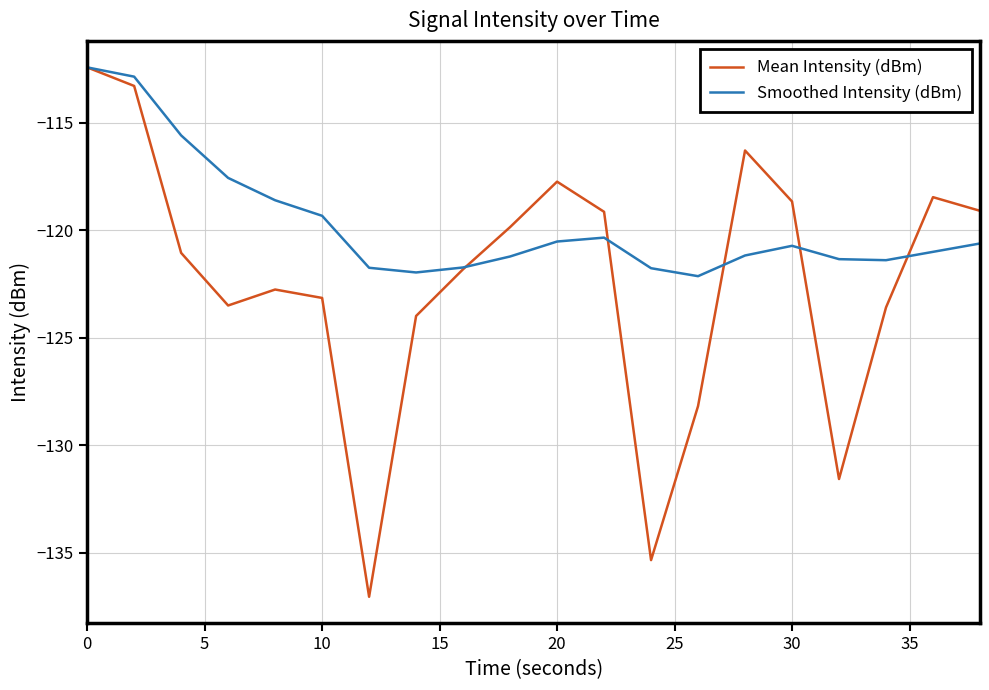

Which series has the widest spread of values?

Mean Intensity (dBm)